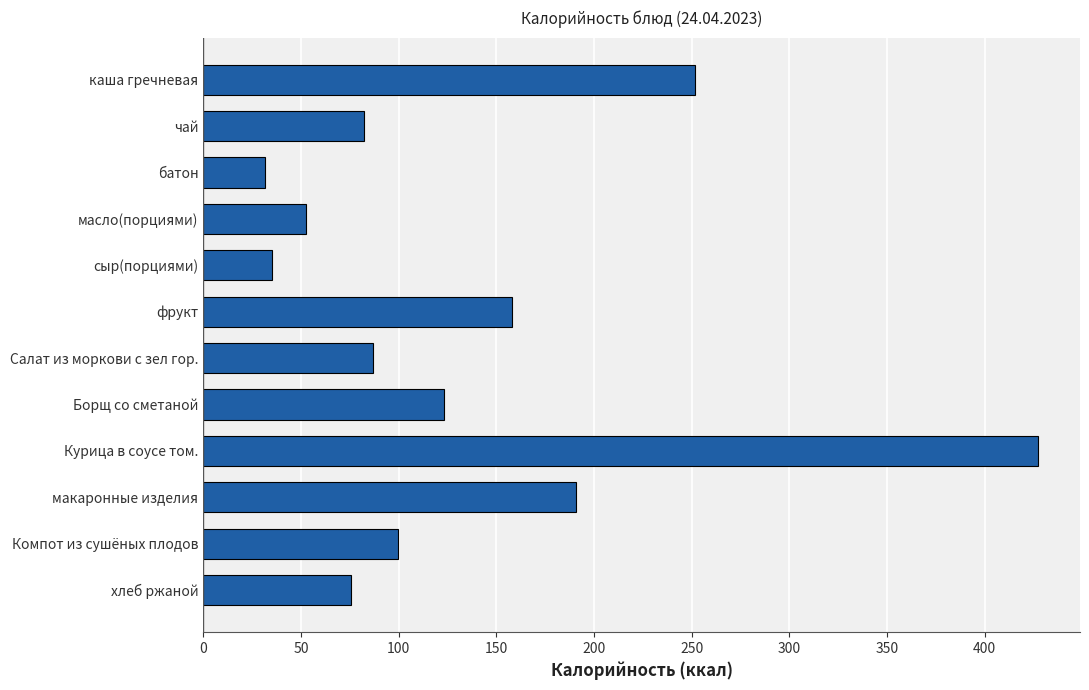

What is the change in value from чай to каша гречневая?

+169.2